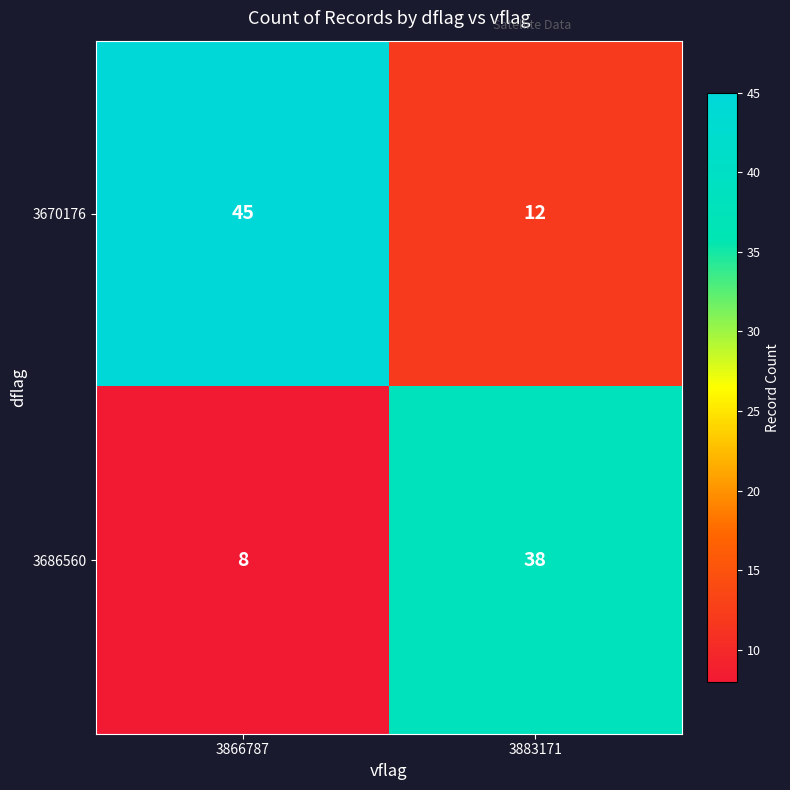

Rank the series by their maximum value, from highest to lowest.

3670176, 3686560